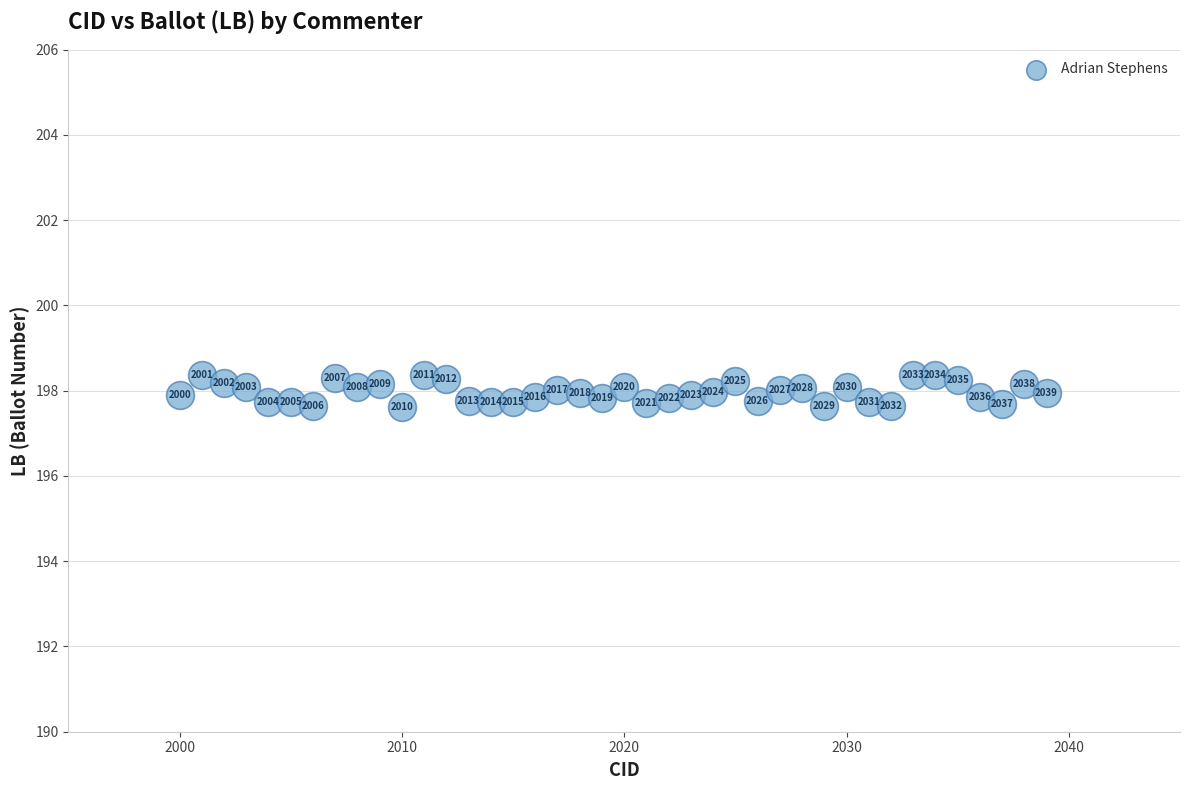

What Y value in the scatter plot is closest to 197?

197.6